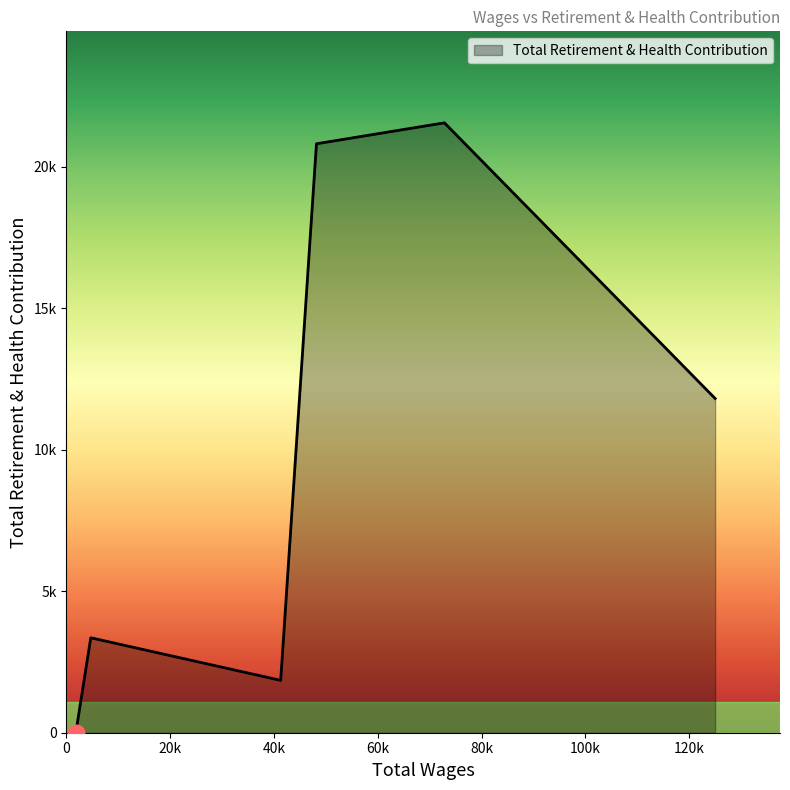

Does the chart have visible grid lines?

No